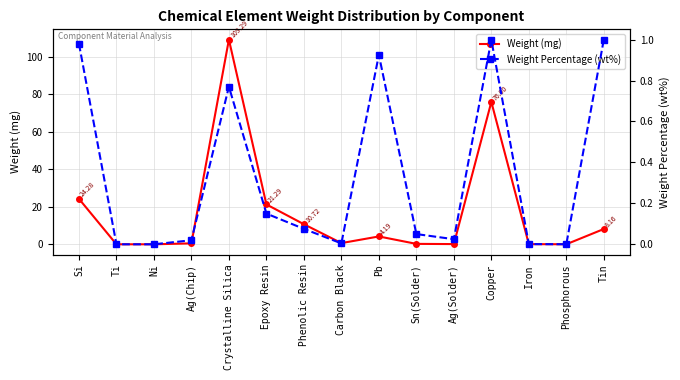

True or false: Weight Percentage (wt%) has a value of 1.0 at Tin.

True